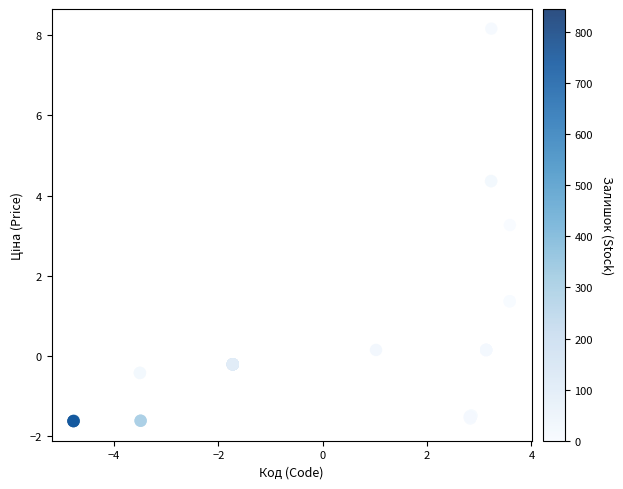

What Y value in the scatter plot is closest to 3?

3.3